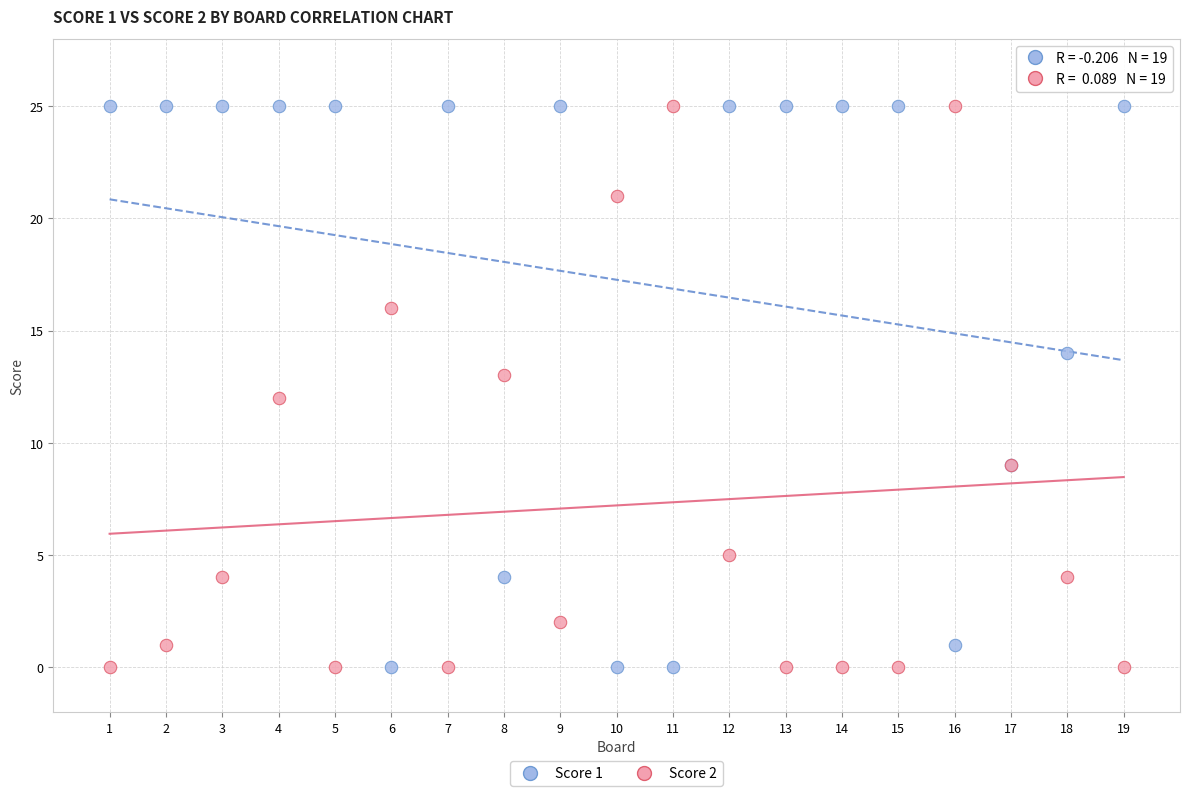

What are all the series names shown in the legend?

Score 1, Score 2